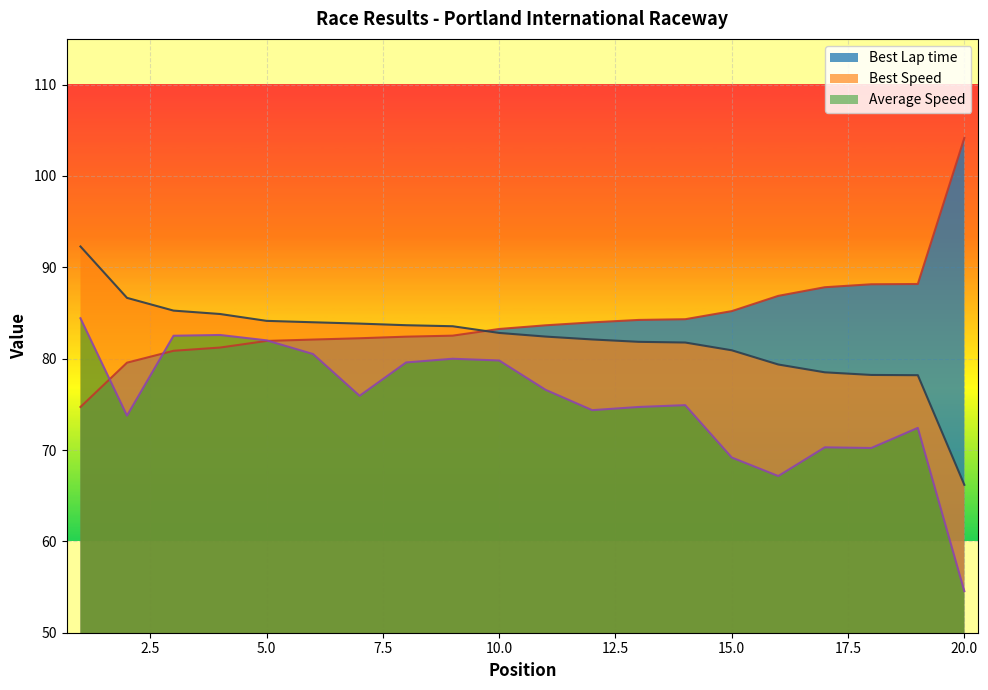

True or false: Best Speed and Average Speed cross at least once.

False